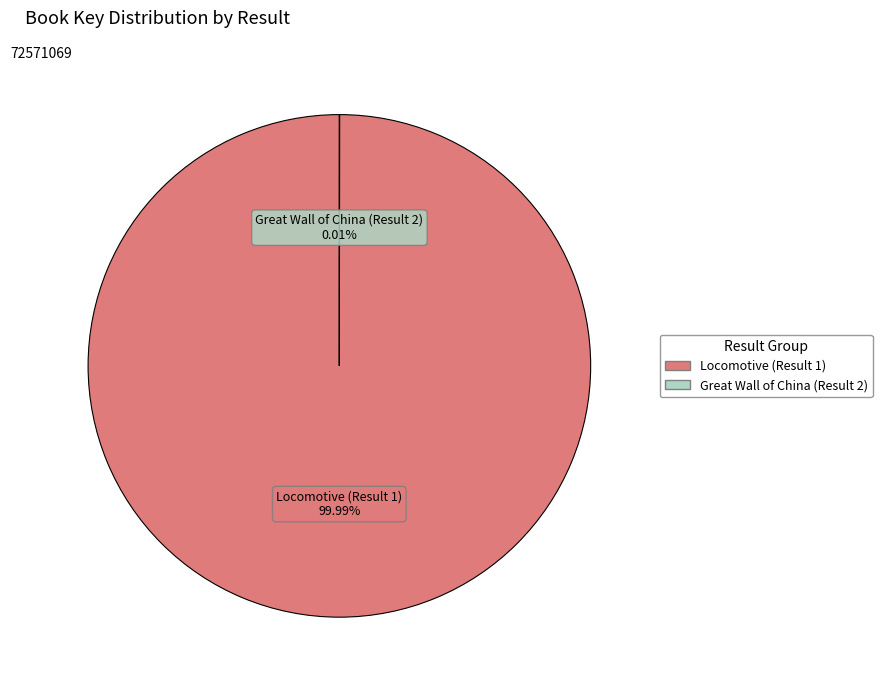

Is there any slice that represents more than half of the pie?

Yes